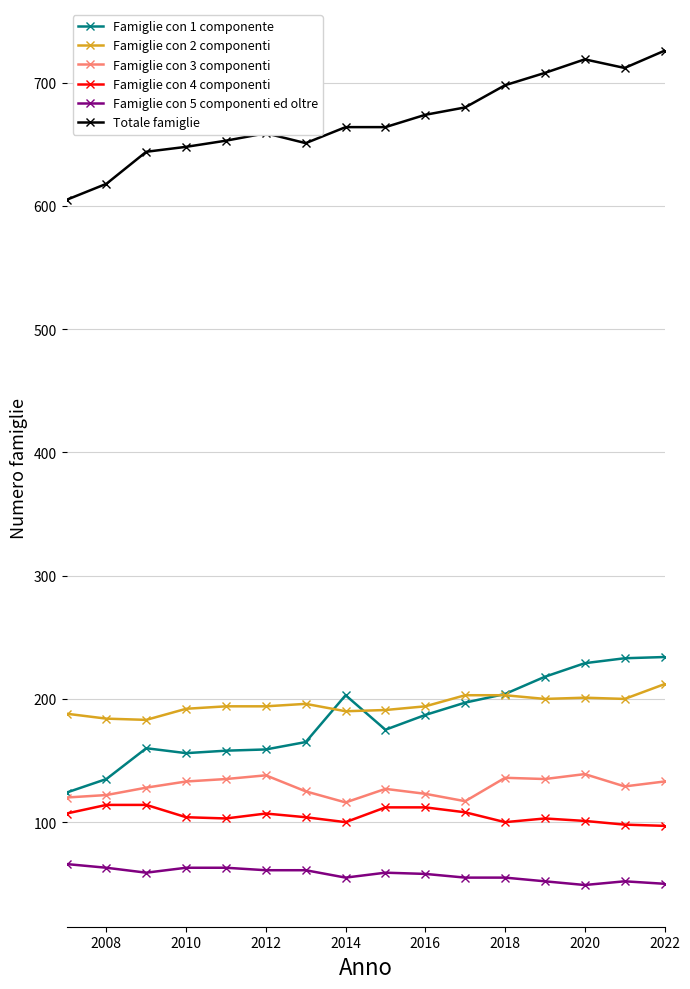

What is the sum of all Famiglie con 5 componenti ed oltre values?

921